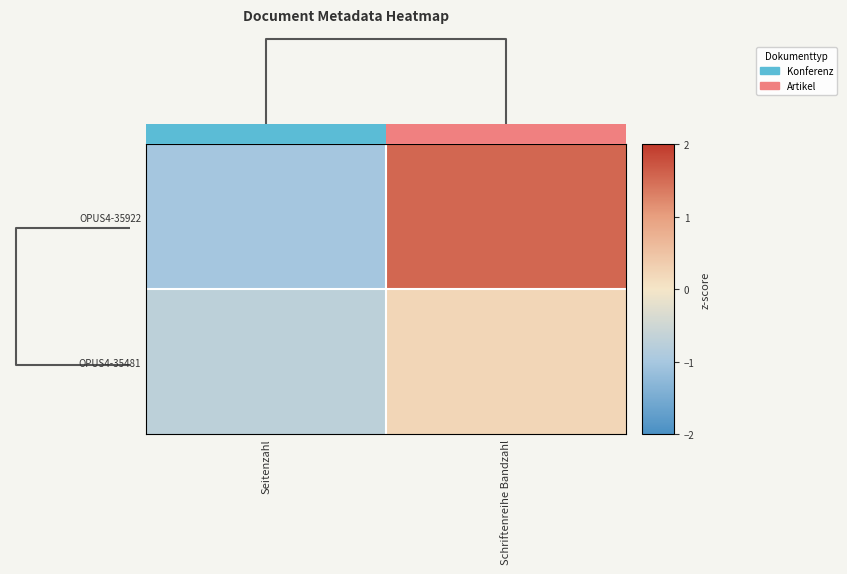

The value of OPUS4-35481 at Schriftenreihe Bandzahl is 0.4. True or false?

False